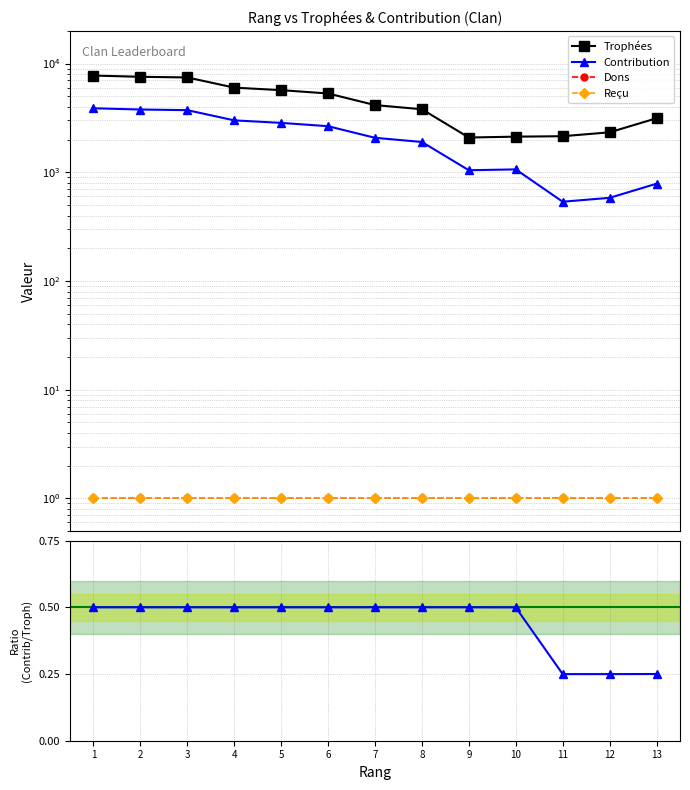

Is this an area chart (filled region under the line)?

No